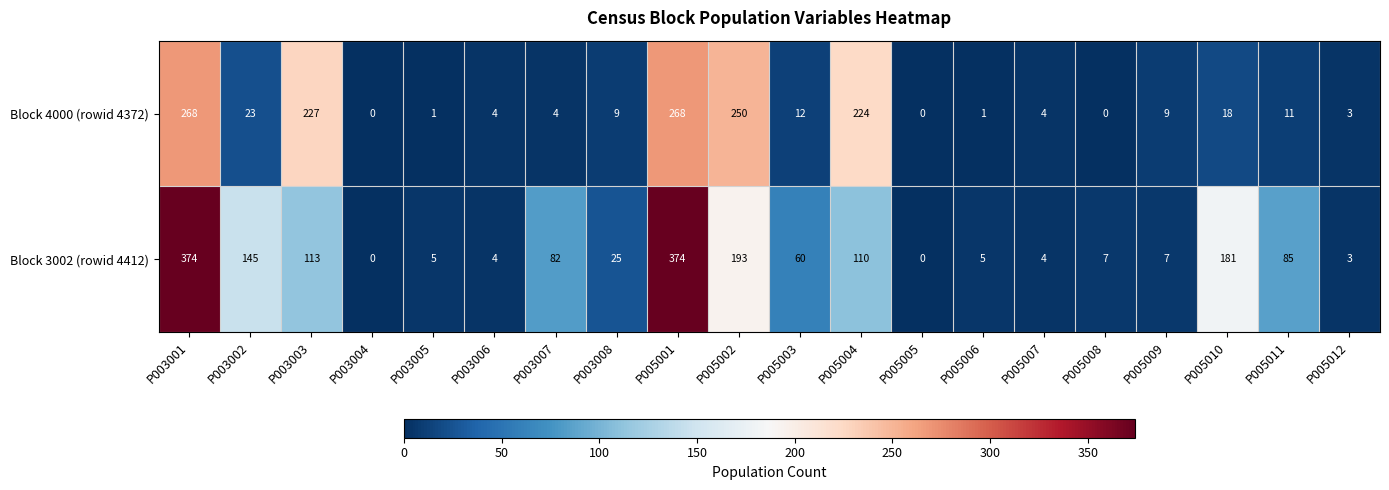

Which series has the largest total across all categories?

Block 3002 (rowid 4412)